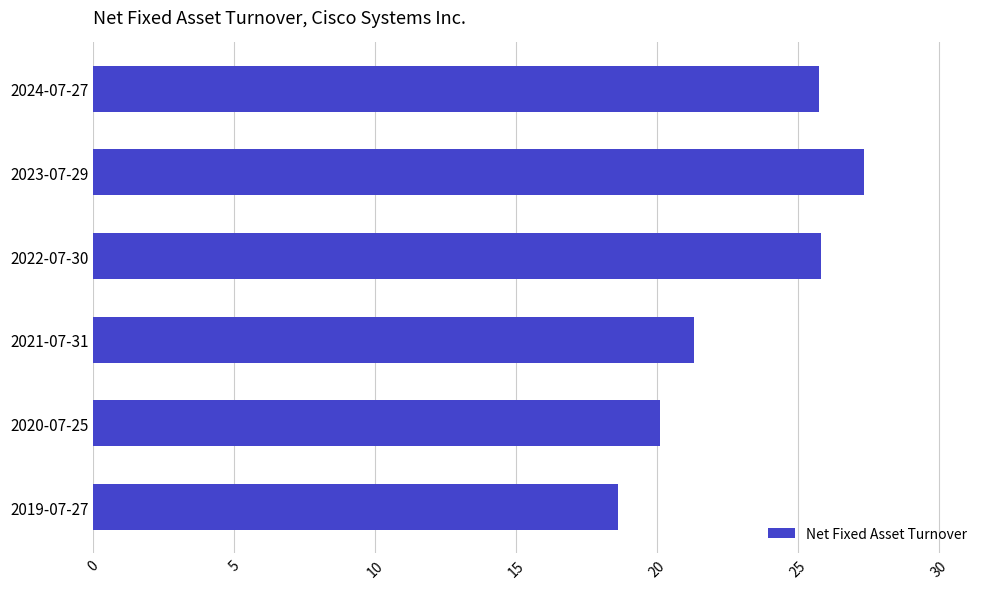

Where is the data nearest to the value 22?

2021-07-31